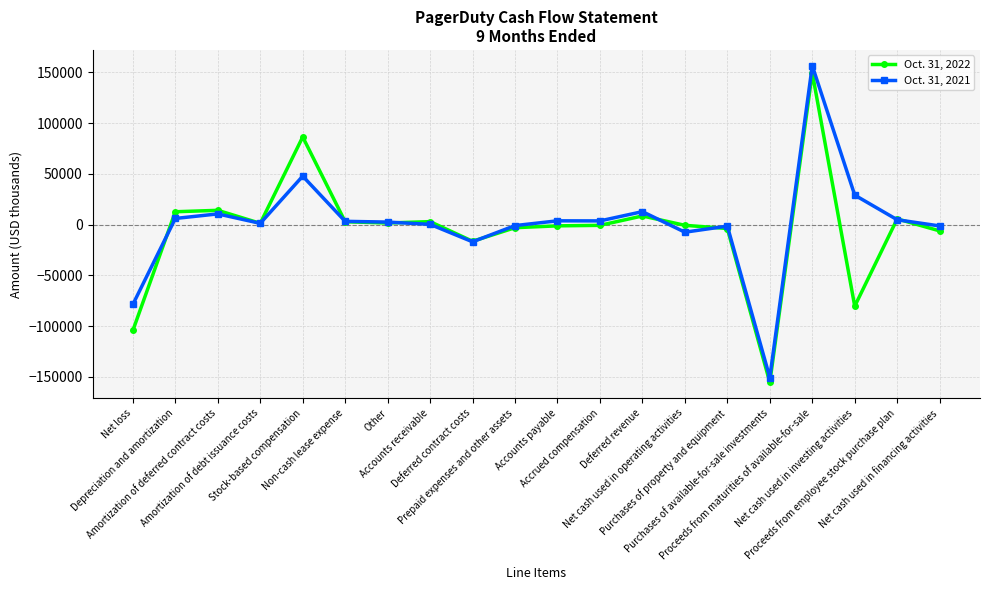

Where do Oct. 31, 2022 and Oct. 31, 2021 first cross each other?

Net loss and Depreciation and amortization